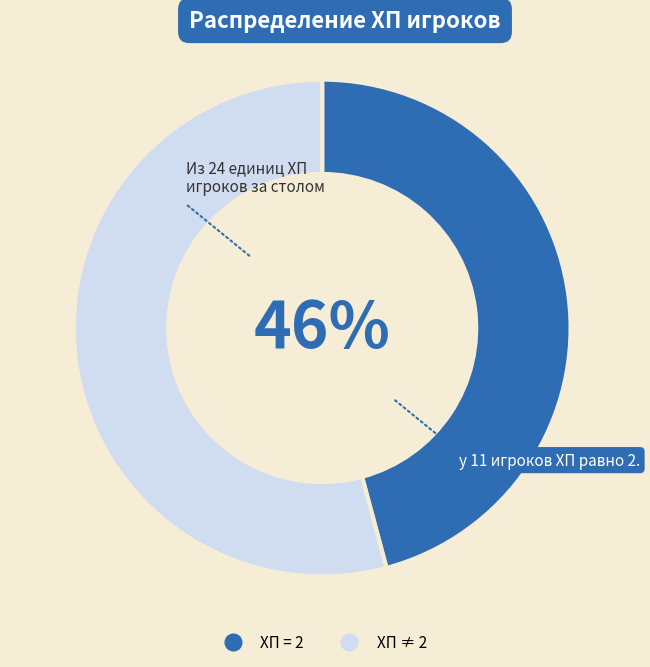

How many segments does this pie chart have?

2